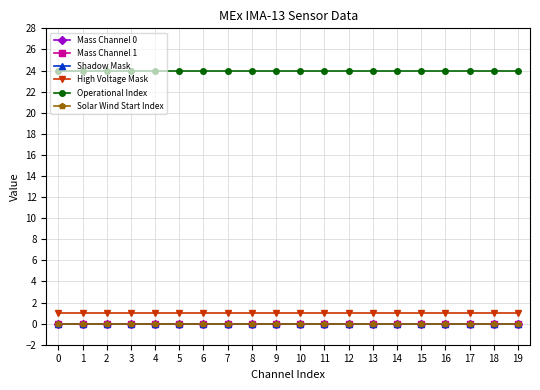

Which series has the largest total across all categories?

Operational Index